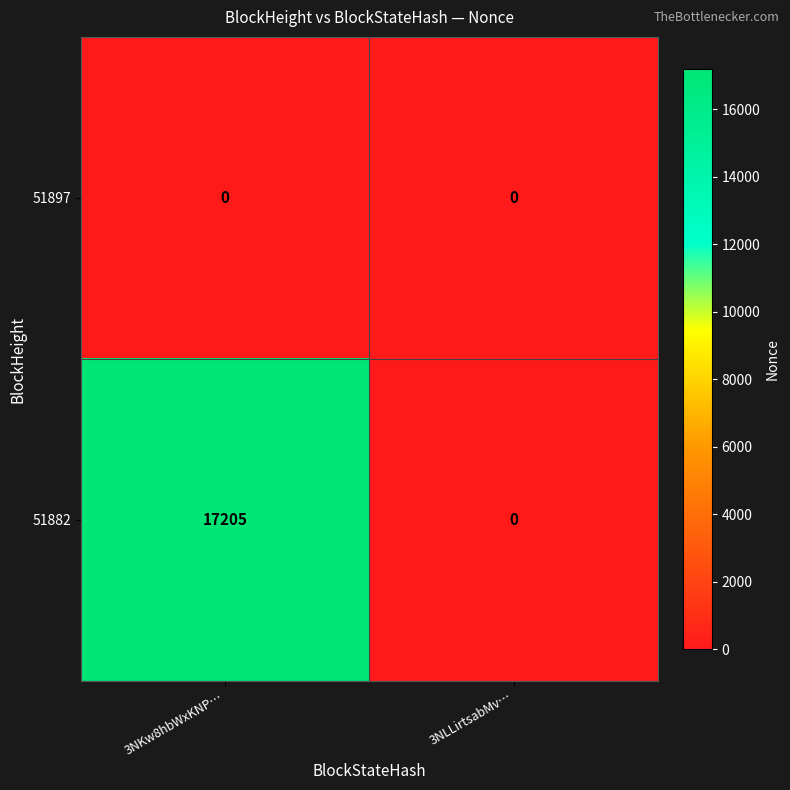

What is the total value across all series at 3NKw8hbWxKNP…?

17205